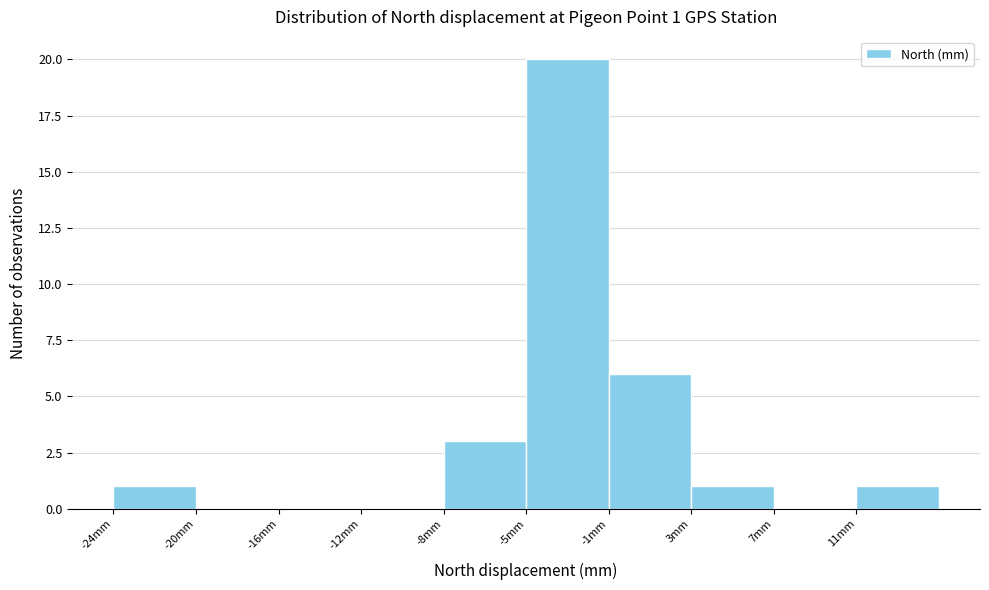

Reading left to right, list all the values displayed in this chart.

-24mm=1	-20mm=0	-16mm=0	-12mm=0	-8mm=3	-5mm=20	-1mm=6	3mm=1	7mm=0	11mm=1